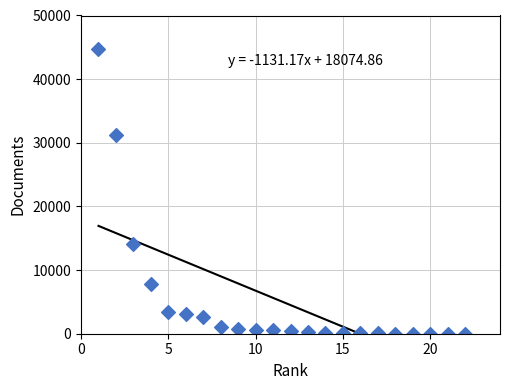

What Y value in the scatter plot is closest to 22366?

14063